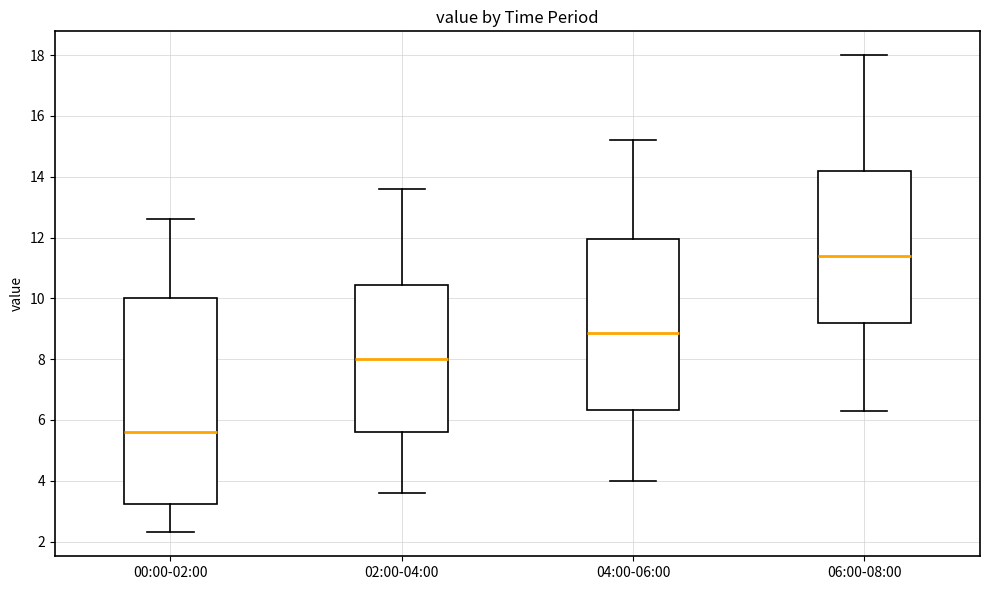

Reading left to right, transcribe this box plot: for each box, give where its median line is, the range the box spans, and where its two whiskers end, as read against the y-axis. The values are not printed on the chart, so give them approximately, as read against the axis.

00:00-02:00: median 5.6, box 3.2 to 10.0, whiskers 2.4 to 12.6
02:00-04:00: median 8.0, box 5.6 to 10.4, whiskers 3.6 to 13.6
04:00-06:00: median 8.8, box 6.4 to 12.0, whiskers 4.0 to 15.2
06:00-08:00: median 11.4, box 9.2 to 14.2, whiskers 6.4 to 18.0